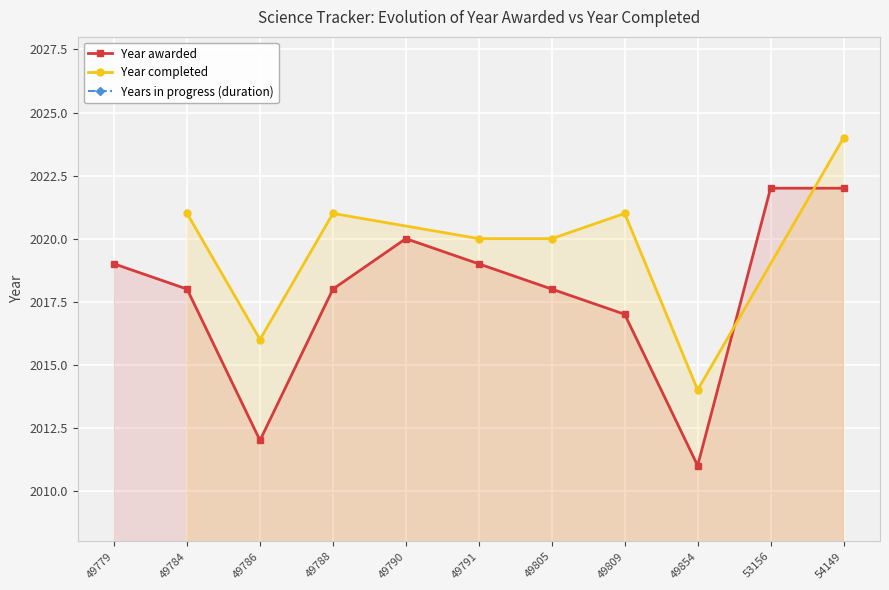

How many points are higher than both their immediate neighbors (excluding endpoints)?

1